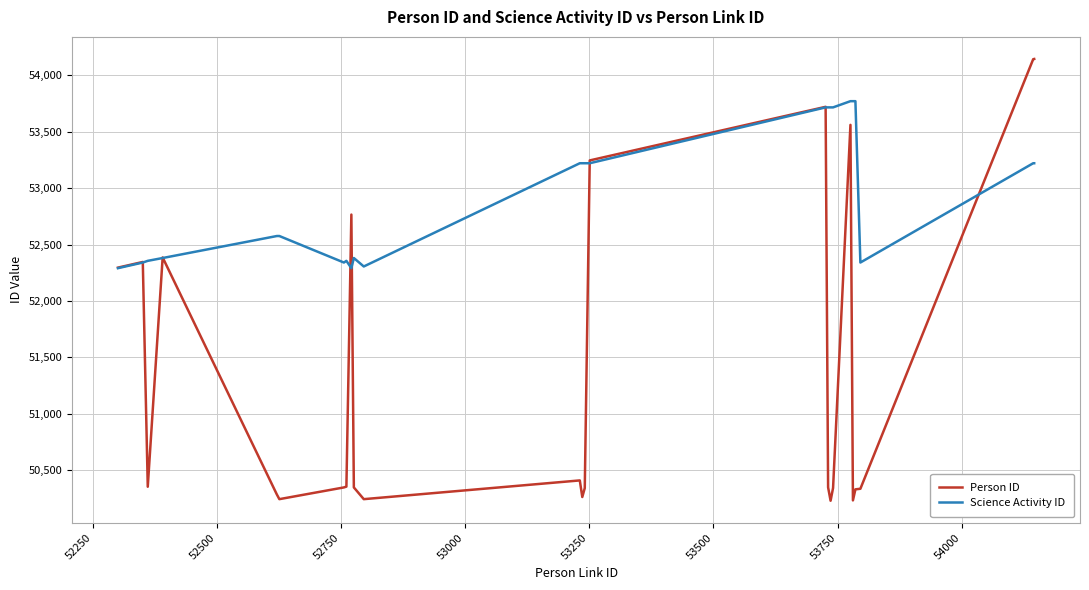

What is the difference between the maximum and minimum values in the Person ID series?

3915